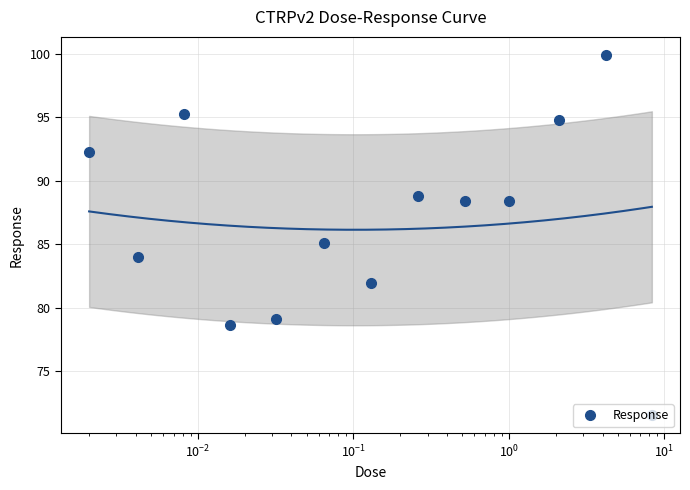

What is the value of the Response point at the 11th from the left?

94.8